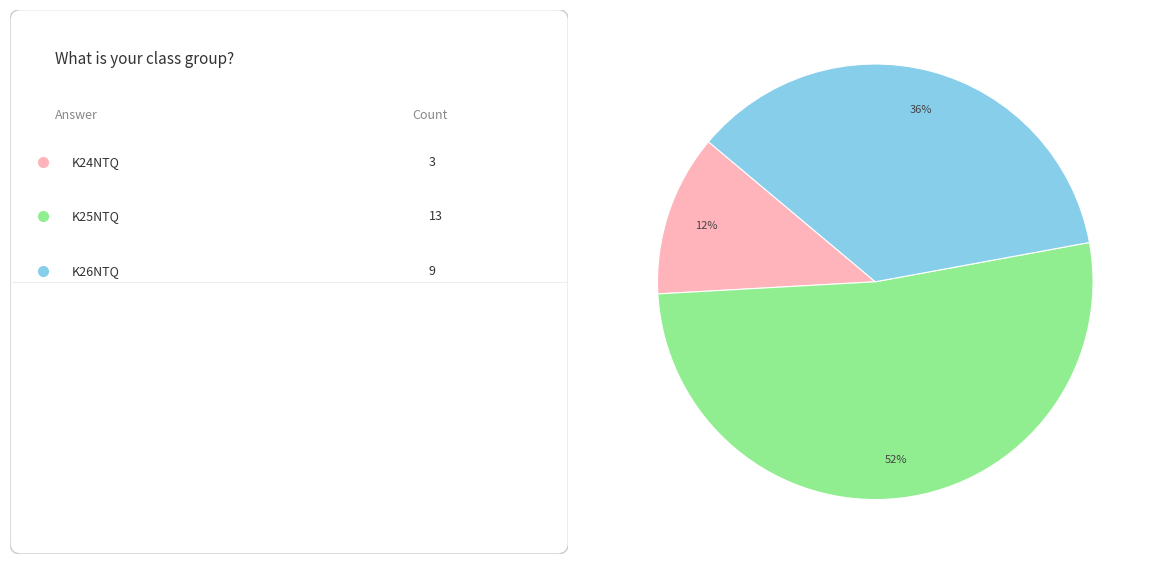

To the nearest percent, what is the average slice percentage?

33%